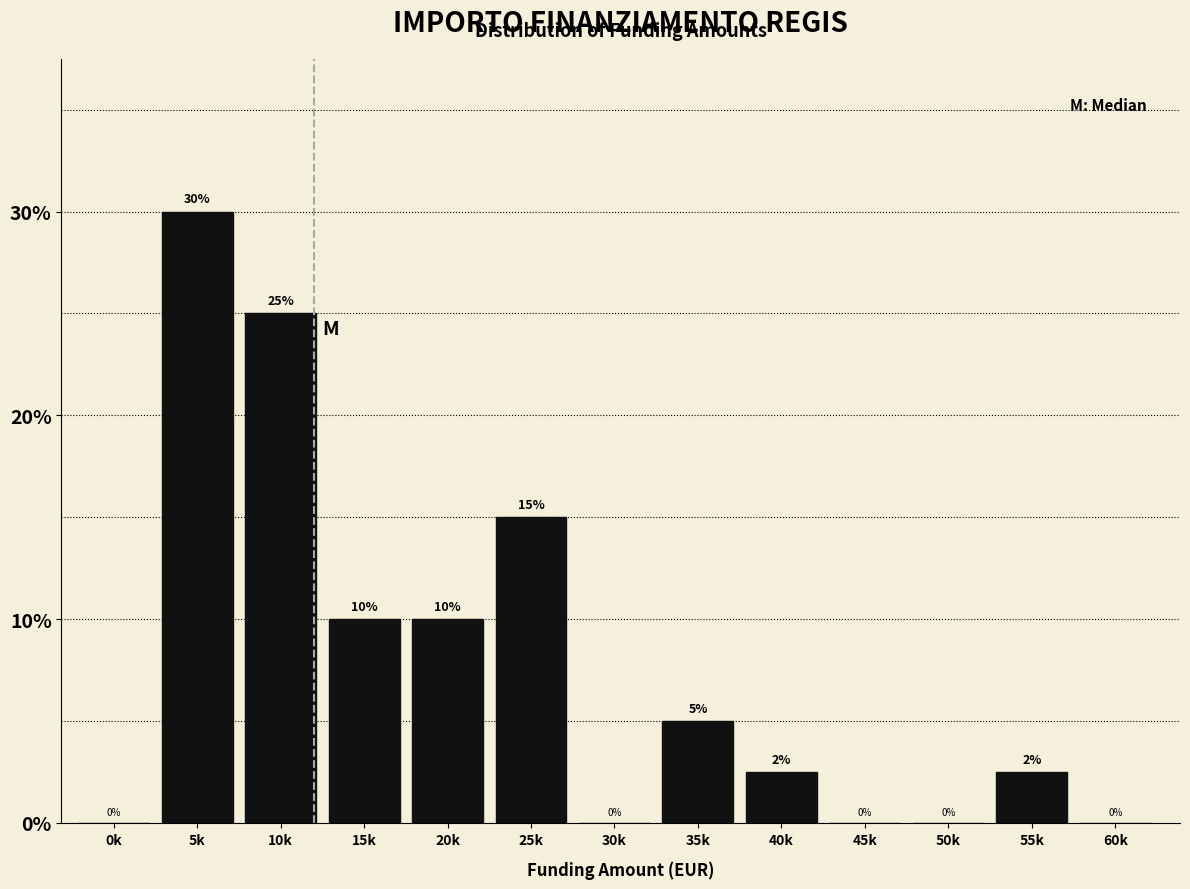

At which category does the chart reach its peak across all series?

5k